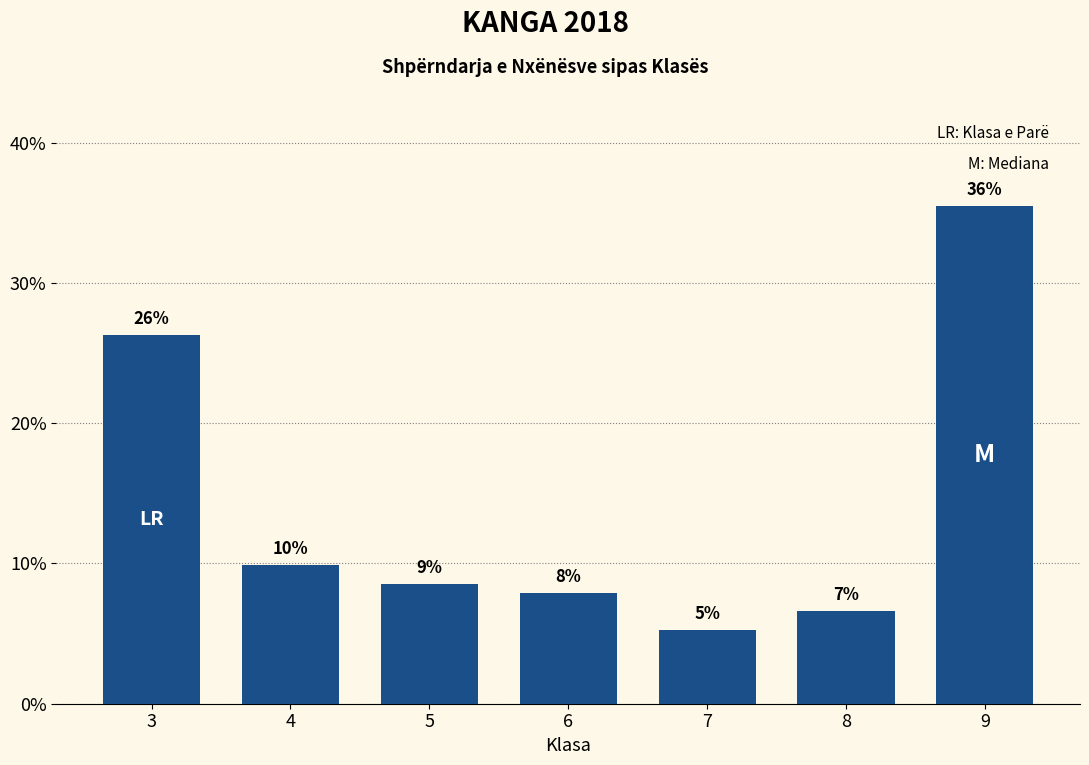

How many bars are there in total?

7